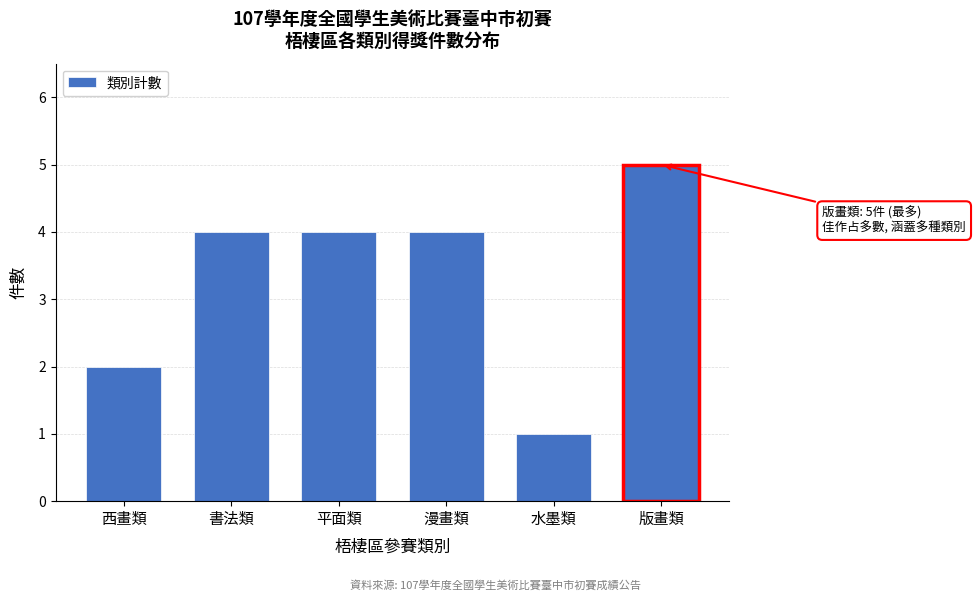

Reading left to right, transcribe all the data shown in this chart.

西畫類=2	書法類=4	平面類=4	漫畫類=4	水墨類=1	版畫類=5